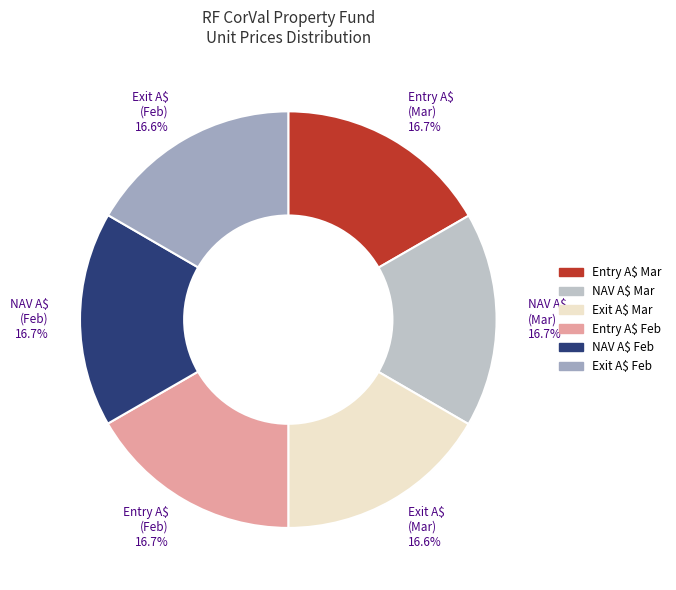

What portion of the pie excludes Exit A$ Feb?

83.4%